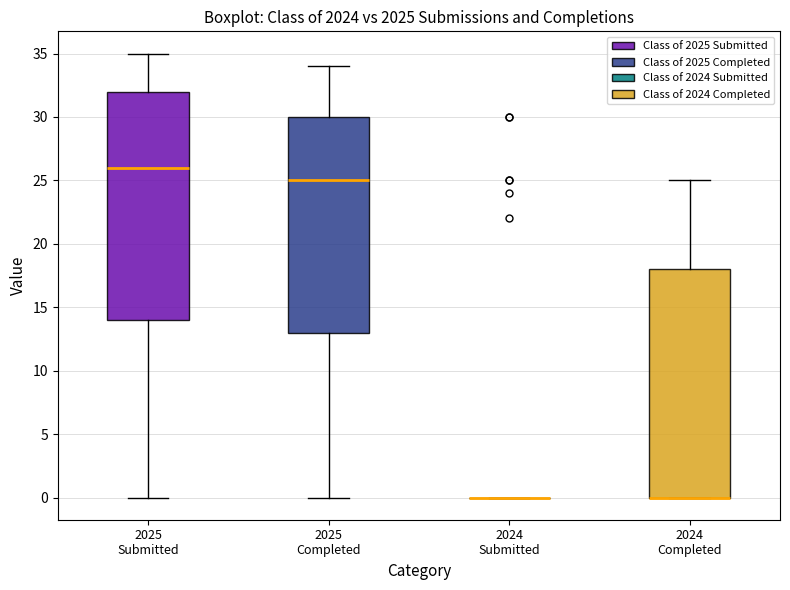

Reading left to right, read every box against the y-axis: the position of its median line, the range the box covers, and the ends of its whiskers. The values are not printed on the chart, so give them approximately, as read against the axis.

2025 Submitted: median 26, box 14 to 32, whiskers 0 to 35
2025 Completed: median 25, box 13 to 30, whiskers 0 to 34
2024 Submitted: box collapsed to a line at 0, whiskers 0 to 0
2024 Completed: median 0 (drawn on the box's lower edge), box 0 to 18, whiskers 0 to 25